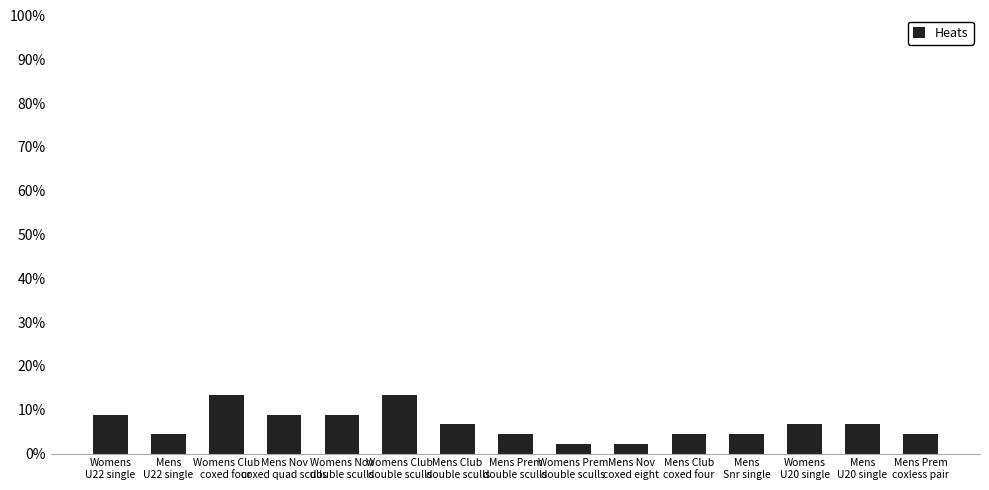

What is the difference between the second highest and second lowest values?

11.1